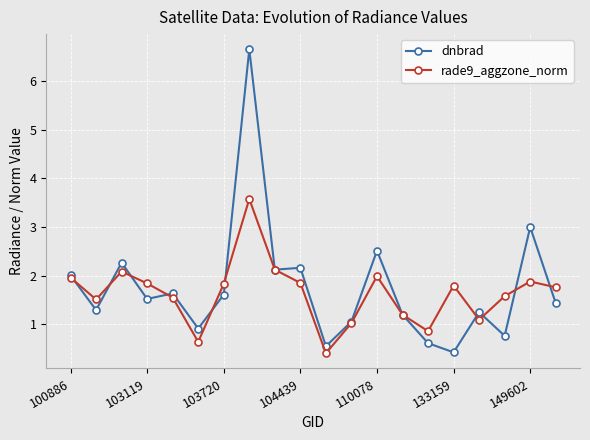

In rade9_aggzone_norm, how many points are lower than both neighbors (excluding endpoints)?

5